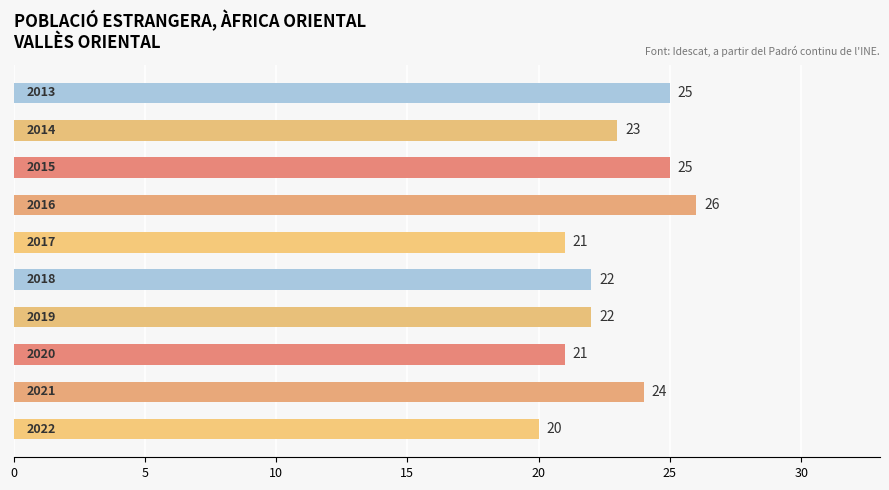

What is the average value?

23